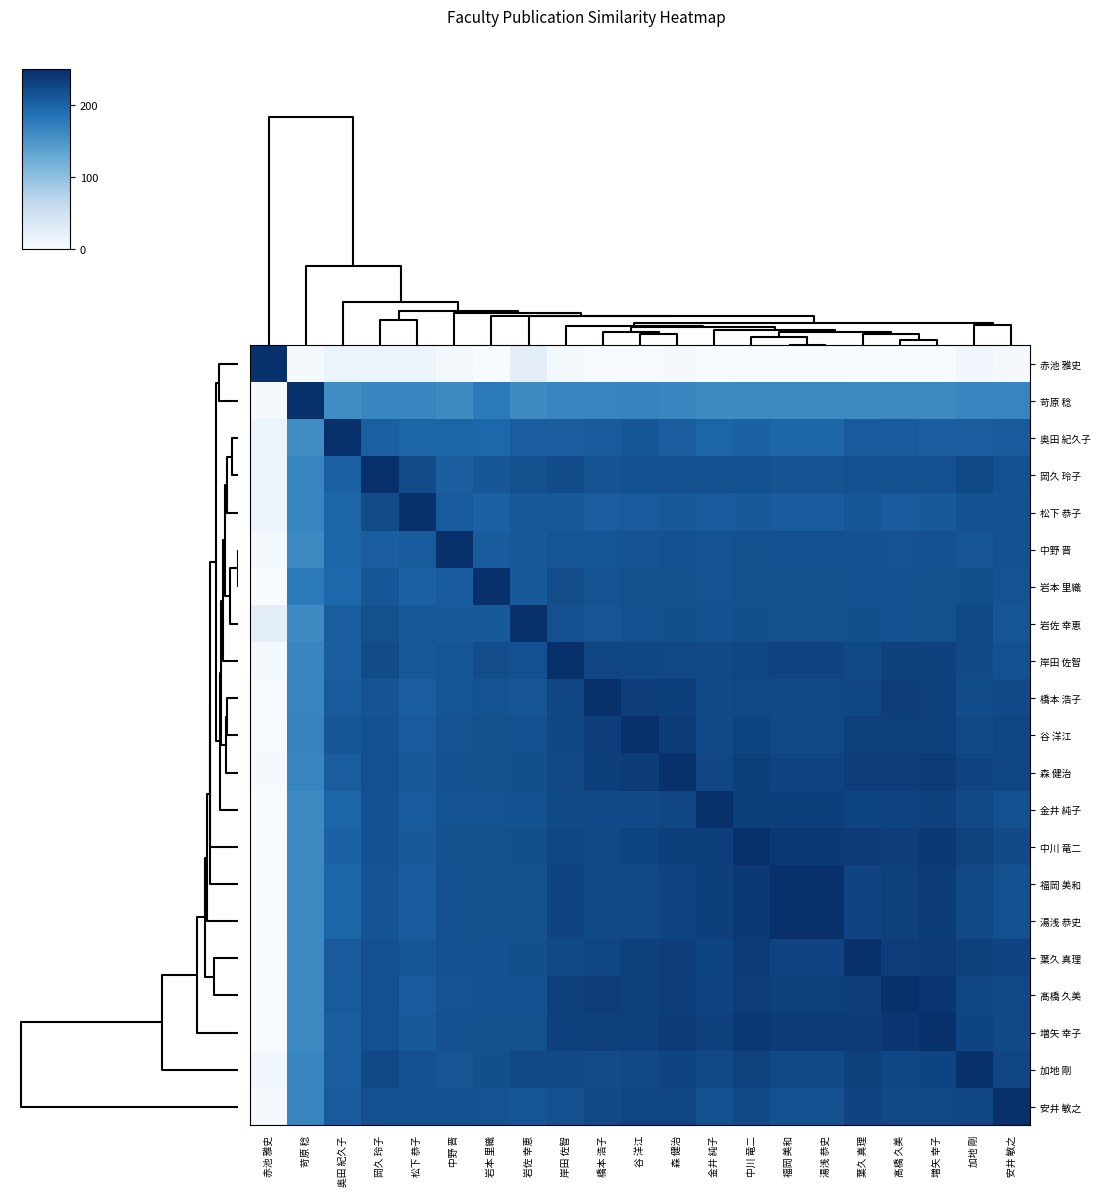

Reading right to left, list all the values displayed in this chart.

赤池 雅史: 安井 敏之=2.8	加地 剛=8.0	増矢 幸子=0.3	髙橋 久美=0.1	葉久 真理=0.2	湯浅 恭史=0.4	福岡 美和=0.4	中川 竜二=0.3	金井 純子=0.0	森 健治=2.7	谷 洋江=1.7	橋本 浩子=1.3	岸田 佐智=4.5	岩佐 幸恵=25.8	岩本 里織=0.6	中野 晋=5.1	松下 恭子=15.2	岡久 玲子=15.4	奥田 紀久子=14.9	苛原 稔=2.9	赤池 雅史=250.0
苛原 稔: 安井 敏之=167.3	加地 剛=166.6	増矢 幸子=163.0	髙橋 久美=163.0	葉久 真理=161.9	湯浅 恭史=162.6	福岡 美和=162.6	中川 竜二=162.1	金井 純子=162.0	森 健治=166.1	谷 洋江=168.3	橋本 浩子=167.7	岸田 佐智=166.8	岩佐 幸恵=161.9	岩本 里織=177.8	中野 晋=161.7	松下 恭子=166.2	岡久 玲子=166.1	奥田 紀久子=158.2	苛原 稔=250.0	赤池 雅史=2.9
奥田 紀久子: 安井 敏之=208.7	加地 剛=206.0	増矢 幸子=204.4	髙橋 久美=207.1	葉久 真理=208.0	湯浅 恭史=197.3	福岡 美和=197.3	中川 竜二=201.1	金井 純子=199.0	森 健治=206.0	谷 洋江=212.7	橋本 浩子=207.5	岸田 佐智=204.2	岩佐 幸恵=205.7	岩本 里織=196.2	中野 晋=199.1	松下 恭子=198.0	岡久 玲子=203.4	奥田 紀久子=250.0	苛原 稔=158.2	赤池 雅史=14.9
岡久 玲子: 安井 敏之=218.7	加地 剛=225.8	増矢 幸子=218.4	髙橋 久美=217.8	葉久 真理=217.8	湯浅 恭史=214.9	福岡 美和=214.9	中川 竜二=217.2	金井 純子=216.9	森 健治=218.1	谷 洋江=216.9	橋本 浩子=215.4	岸田 佐智=222.7	岩佐 幸恵=219.0	岩本 里織=211.2	中野 晋=205.1	松下 恭子=223.1	岡久 玲子=250.0	奥田 紀久子=203.4	苛原 稔=166.1	赤池 雅史=15.4
松下 恭子: 安井 敏之=217.2	加地 剛=218.4	増矢 幸子=209.9	髙橋 久美=209.0	葉久 真理=211.9	湯浅 恭史=206.2	福岡 美和=206.2	中川 竜二=209.9	金井 純子=207.3	森 健治=210.7	谷 洋江=208.2	橋本 浩子=205.7	岸田 佐智=210.2	岩佐 幸恵=210.4	岩本 里織=201.5	中野 晋=207.1	松下 恭子=250.0	岡久 玲子=223.1	奥田 紀久子=198.0	苛原 稔=166.2	赤池 雅史=15.2
中野 晋: 安井 敏之=217.2	加地 剛=214.3	増矢 幸子=218.1	髙橋 久美=216.3	葉久 真理=218.1	湯浅 恭史=218.1	福岡 美和=218.1	中川 竜二=219.3	金井 純子=216.0	森 健治=217.2	谷 洋江=215.4	橋本 浩子=213.0	岸田 佐智=213.2	岩佐 幸恵=209.9	岩本 里織=206.6	中野 晋=250.0	松下 恭子=207.1	岡久 玲子=205.1	奥田 紀久子=199.1	苛原 稔=161.7	赤池 雅史=5.1
岩本 里織: 安井 敏之=216.6	加地 剛=220.3	増矢 幸子=219.3	髙橋 久美=218.1	葉久 真理=216.9	湯浅 恭史=219.3	福岡 美和=219.3	中川 竜二=219.3	金井 純子=216.6	森 健治=219.0	谷 洋江=219.7	橋本 浩子=216.3	岸田 佐智=221.0	岩佐 幸恵=209.9	岩本 里織=250.0	中野 晋=206.6	松下 恭子=201.5	岡久 玲子=211.2	奥田 紀久子=196.2	苛原 稔=177.8	赤池 雅史=0.6
岩佐 幸恵: 安井 敏之=213.8	加地 剛=225.4	増矢 幸子=219.3	髙橋 久美=217.5	葉久 真理=220.0	湯浅 恭史=219.3	福岡 美和=219.3	中川 竜二=220.6	金井 純子=217.2	森 健治=220.3	谷 洋江=217.8	橋本 浩子=214.0	岸田 佐智=217.8	岩佐 幸恵=250.0	岩本 里織=209.9	中野 晋=209.9	松下 恭子=210.4	岡久 玲子=219.0	奥田 紀久子=205.7	苛原 稔=161.9	赤池 雅史=25.8
岸田 佐智: 安井 敏之=218.1	加地 剛=224.2	増矢 幸子=232.9	髙橋 久美=232.9	葉久 真理=226.2	湯浅 恭史=230.7	福岡 美和=230.7	中川 竜二=228.8	金井 純子=225.8	森 健治=227.4	谷 洋江=228.3	橋本 浩子=227.9	岸田 佐智=250.0	岩佐 幸恵=217.8	岩本 里織=221.0	中野 晋=213.2	松下 恭子=210.2	岡久 玲子=222.7	奥田 紀久子=204.2	苛原 稔=166.8	赤池 雅史=4.5
橋本 浩子: 安井 敏之=224.6	加地 剛=222.4	増矢 幸子=233.4	髙橋 久美=236.0	葉久 真理=228.3	湯浅 恭史=225.8	福岡 美和=225.8	中川 竜二=227.4	金井 純子=223.8	森 健治=235.3	谷 洋江=236.7	橋本 浩子=250.0	岸田 佐智=227.9	岩佐 幸恵=214.0	岩本 里織=216.3	中野 晋=213.0	松下 恭子=205.7	岡久 玲子=215.4	奥田 紀久子=207.5	苛原 稔=167.7	赤池 雅史=1.3
谷 洋江: 安井 敏之=229.2	加地 剛=225.8	増矢 幸子=234.0	髙橋 久美=234.0	葉久 真理=234.0	湯浅 恭史=226.2	福岡 美和=226.2	中川 竜二=229.7	金井 純子=224.2	森 健治=237.5	谷 洋江=250.0	橋本 浩子=236.7	岸田 佐智=228.3	岩佐 幸恵=217.8	岩本 里織=219.7	中野 晋=215.4	松下 恭子=208.2	岡久 玲子=216.9	奥田 紀久子=212.7	苛原 稔=168.3	赤池 雅史=1.7
森 健治: 安井 敏之=229.2	加地 剛=231.2	増矢 幸子=238.3	髙橋 久美=236.7	葉久 真理=236.7	湯浅 恭史=230.7	福岡 美和=230.7	中川 竜二=235.3	金井 純子=228.3	森 健治=250.0	谷 洋江=237.5	橋本 浩子=235.3	岸田 佐智=227.4	岩佐 幸恵=220.3	岩本 里織=219.0	中野 晋=217.2	松下 恭子=210.7	岡久 玲子=218.1	奥田 紀久子=206.0	苛原 稔=166.1	赤池 雅史=2.7
金井 純子: 安井 敏之=218.1	加地 剛=225.8	増矢 幸子=232.9	髙橋 久美=230.7	葉久 真理=229.7	湯浅 恭史=235.3	福岡 美和=235.3	中川 竜二=235.3	金井 純子=250.0	森 健治=228.3	谷 洋江=224.2	橋本 浩子=223.8	岸田 佐智=225.8	岩佐 幸恵=217.2	岩本 里織=216.6	中野 晋=216.0	松下 恭子=207.3	岡久 玲子=216.9	奥田 紀久子=199.0	苛原 稔=162.0	赤池 雅史=0.0
中川 竜二: 安井 敏之=224.6	加地 剛=231.7	増矢 幸子=241.1	髙橋 久美=236.0	葉久 真理=239.2	湯浅 恭史=241.1	福岡 美和=241.1	中川 竜二=250.0	金井 純子=235.3	森 健治=235.3	谷 洋江=229.7	橋本 浩子=227.4	岸田 佐智=228.8	岩佐 幸恵=220.6	岩本 里織=219.3	中野 晋=219.3	松下 恭子=209.9	岡久 玲子=217.2	奥田 紀久子=201.1	苛原 稔=162.1	赤池 雅史=0.3
福岡 美和: 安井 敏之=217.8	加地 剛=226.2	増矢 幸子=237.5	髙橋 久美=233.4	葉久 真理=231.2	湯浅 恭史=250.0	福岡 美和=250.0	中川 竜二=241.1	金井 純子=235.3	森 健治=230.7	谷 洋江=226.2	橋本 浩子=225.8	岸田 佐智=230.7	岩佐 幸恵=219.3	岩本 里織=219.3	中野 晋=218.1	松下 恭子=206.2	岡久 玲子=214.9	奥田 紀久子=197.3	苛原 稔=162.6	赤池 雅史=0.4
湯浅 恭史: 安井 敏之=217.8	加地 剛=226.2	増矢 幸子=237.5	髙橋 久美=233.4	葉久 真理=231.2	湯浅 恭史=250.0	福岡 美和=250.0	中川 竜二=241.1	金井 純子=235.3	森 健治=230.7	谷 洋江=226.2	橋本 浩子=225.8	岸田 佐智=230.7	岩佐 幸恵=219.3	岩本 里織=219.3	中野 晋=218.1	松下 恭子=206.2	岡久 玲子=214.9	奥田 紀久子=197.3	苛原 稔=162.6	赤池 雅史=0.4
葉久 真理: 安井 敏之=230.7	加地 剛=232.9	増矢 幸子=239.2	髙橋 久美=236.0	葉久 真理=250.0	湯浅 恭史=231.2	福岡 美和=231.2	中川 竜二=239.2	金井 純子=229.7	森 健治=236.7	谷 洋江=234.0	橋本 浩子=228.3	岸田 佐智=226.2	岩佐 幸恵=220.0	岩本 里織=216.9	中野 晋=218.1	松下 恭子=211.9	岡久 玲子=217.8	奥田 紀久子=208.0	苛原 稔=161.9	赤池 雅史=0.2
髙橋 久美: 安井 敏之=225.4	加地 剛=227.9	増矢 幸子=243.7	髙橋 久美=250.0	葉久 真理=236.0	湯浅 恭史=233.4	福岡 美和=233.4	中川 竜二=236.0	金井 純子=230.7	森 健治=236.7	谷 洋江=234.0	橋本 浩子=236.0	岸田 佐智=232.9	岩佐 幸恵=217.5	岩本 里織=218.1	中野 晋=216.3	松下 恭子=209.0	岡久 玲子=217.8	奥田 紀久子=207.1	苛原 稔=163.0	赤池 雅史=0.1
増矢 幸子: 安井 敏之=226.2	加地 剛=229.7	増矢 幸子=250.0	髙橋 久美=243.7	葉久 真理=239.2	湯浅 恭史=237.5	福岡 美和=237.5	中川 竜二=241.1	金井 純子=232.9	森 健治=238.3	谷 洋江=234.0	橋本 浩子=233.4	岸田 佐智=232.9	岩佐 幸恵=219.3	岩本 里織=219.3	中野 晋=218.1	松下 恭子=209.9	岡久 玲子=218.4	奥田 紀久子=204.4	苛原 稔=163.0	赤池 雅史=0.3
加地 剛: 安井 敏之=228.3	加地 剛=250.0	増矢 幸子=229.7	髙橋 久美=227.9	葉久 真理=232.9	湯浅 恭史=226.2	福岡 美和=226.2	中川 竜二=231.7	金井 純子=225.8	森 健治=231.2	谷 洋江=225.8	橋本 浩子=222.4	岸田 佐智=224.2	岩佐 幸恵=225.4	岩本 里織=220.3	中野 晋=214.3	松下 恭子=218.4	岡久 玲子=225.8	奥田 紀久子=206.0	苛原 稔=166.6	赤池 雅史=8.0
安井 敏之: 安井 敏之=250.0	加地 剛=228.3	増矢 幸子=226.2	髙橋 久美=225.4	葉久 真理=230.7	湯浅 恭史=217.8	福岡 美和=217.8	中川 竜二=224.6	金井 純子=218.1	森 健治=229.2	谷 洋江=229.2	橋本 浩子=224.6	岸田 佐智=218.1	岩佐 幸恵=213.8	岩本 里織=216.6	中野 晋=217.2	松下 恭子=217.2	岡久 玲子=218.7	奥田 紀久子=208.7	苛原 稔=167.3	赤池 雅史=2.8